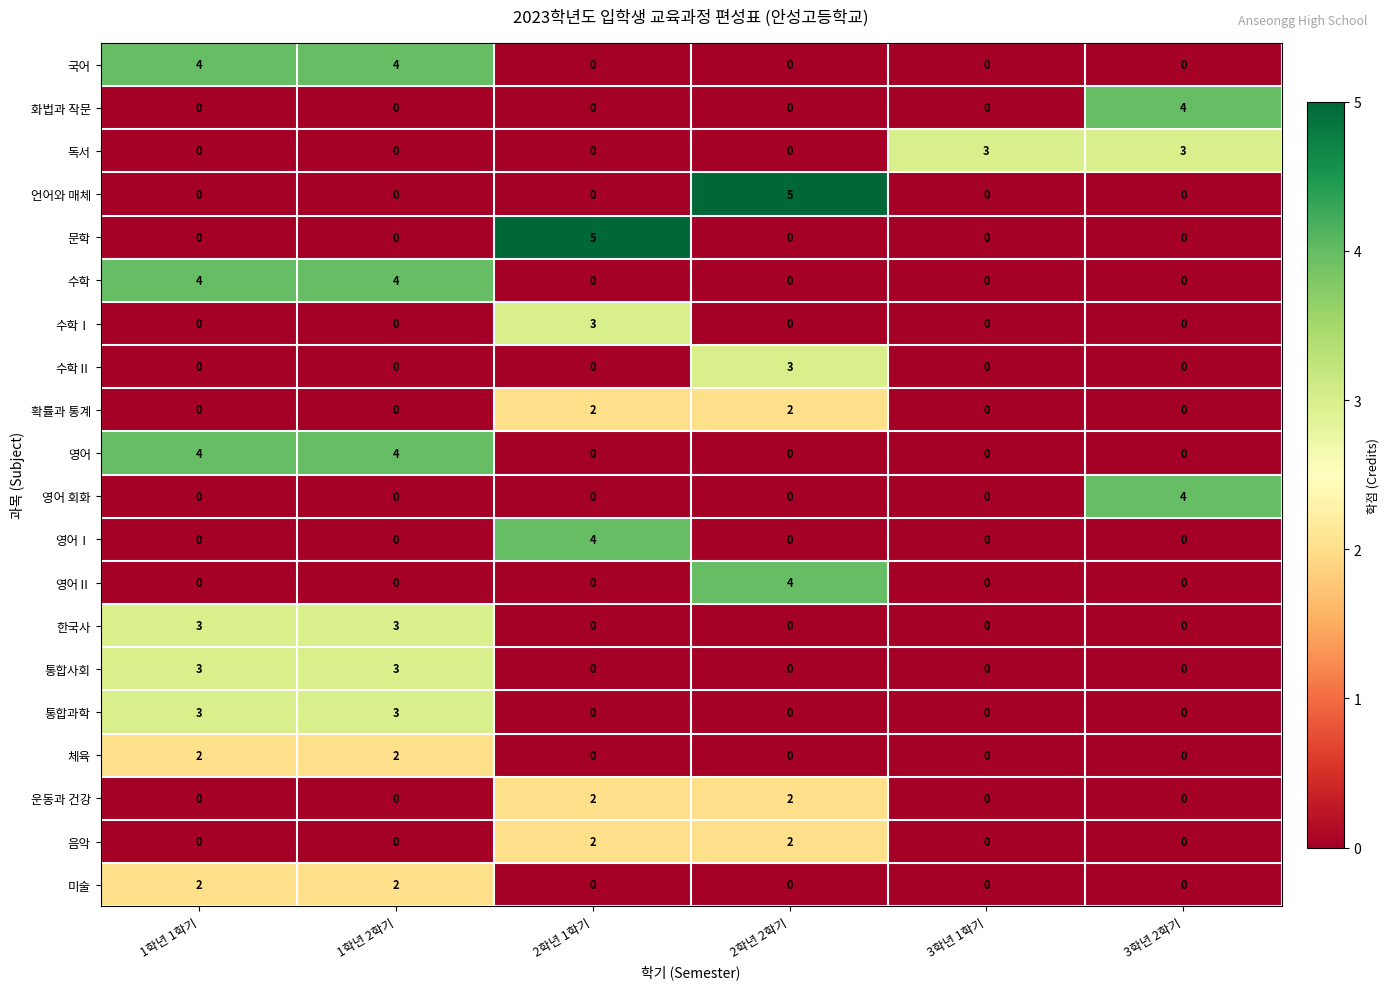

Which series changed the most between 1학년 1학기 and 2학년 2학기?

언어와 매체